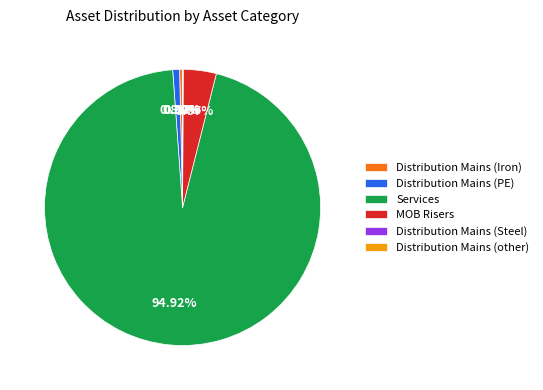

What percentage is the Services slice, to the nearest percent?

95%